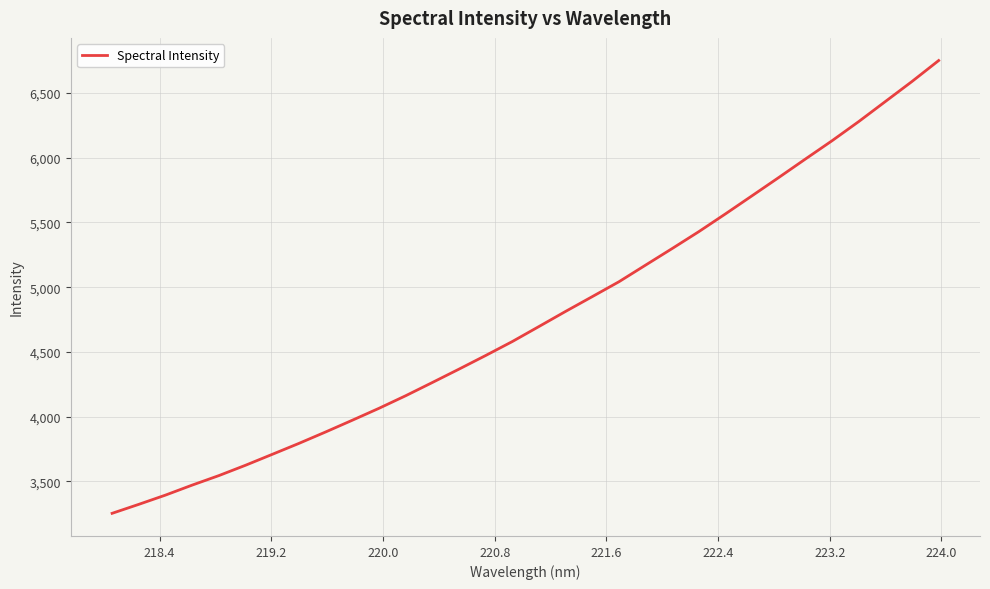

Reading left to right, extract all data points from this chart.

3254.1	3323.5	3394.8	3472.1	3545.5	3625.4	3709.5	3794.2	3882.4	3973.0	4065.0	4162.1	4264.2	4367.7	4472.9	4580.8	4696.8	4813.6	4927.7	5042.5	5171.2	5299.4	5429.9	5567.1	5707.3	5848.0	5990.6	6131.9	6279.7	6434.5	6589.3	6750.8